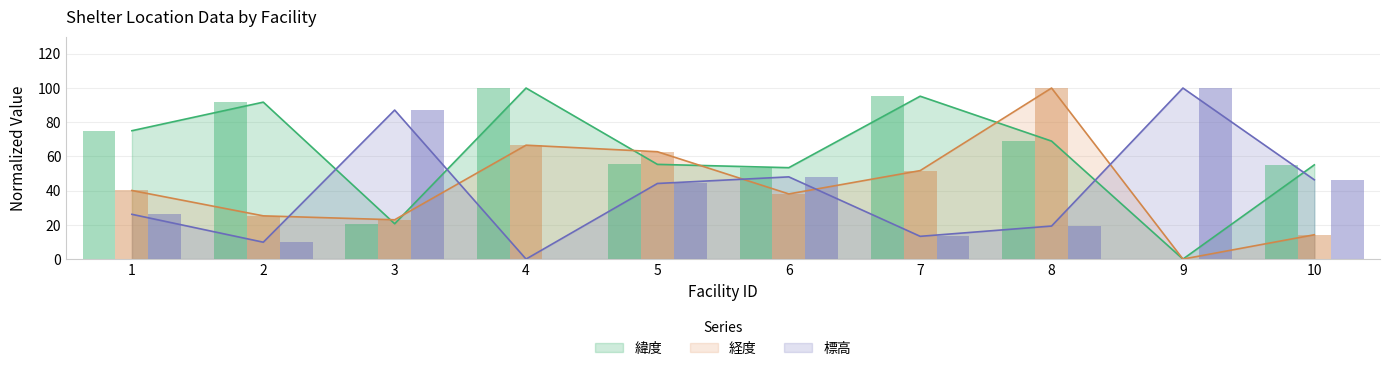

At 10, list the series in order from smallest to largest.

経度, 標高, 緯度